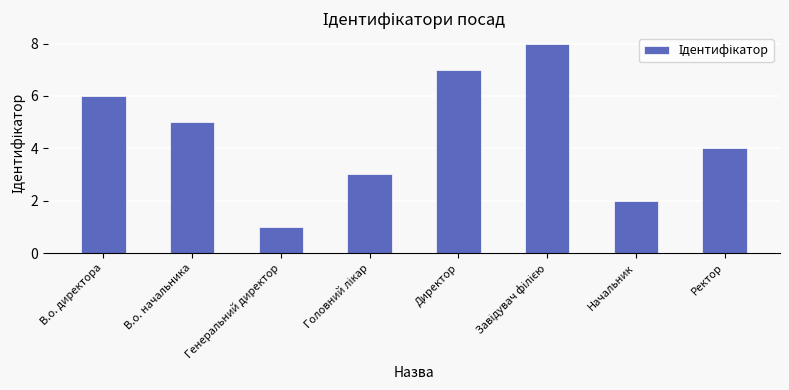

What is the smallest value displayed?

1